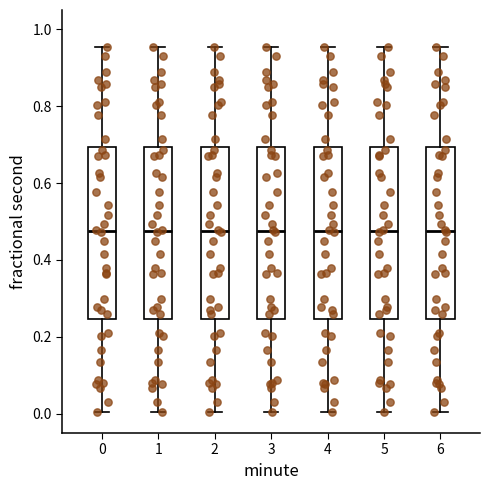

Reading left to right, transcribe this box plot: for each box, give where its median line is, the range the box spans, and where its two whiskers end, as read against the y-axis. The values are not printed on the chart, so give them approximately, as read against the axis.

0: median 0.48, box 0.24 to 0.70, whiskers 0.00 to 0.96
1: median 0.48, box 0.24 to 0.70, whiskers 0.00 to 0.96
2: median 0.48, box 0.24 to 0.70, whiskers 0.00 to 0.96
3: median 0.48, box 0.24 to 0.70, whiskers 0.00 to 0.96
4: median 0.48, box 0.24 to 0.70, whiskers 0.00 to 0.96
5: median 0.48, box 0.24 to 0.70, whiskers 0.00 to 0.96
6: median 0.48, box 0.24 to 0.70, whiskers 0.00 to 0.96